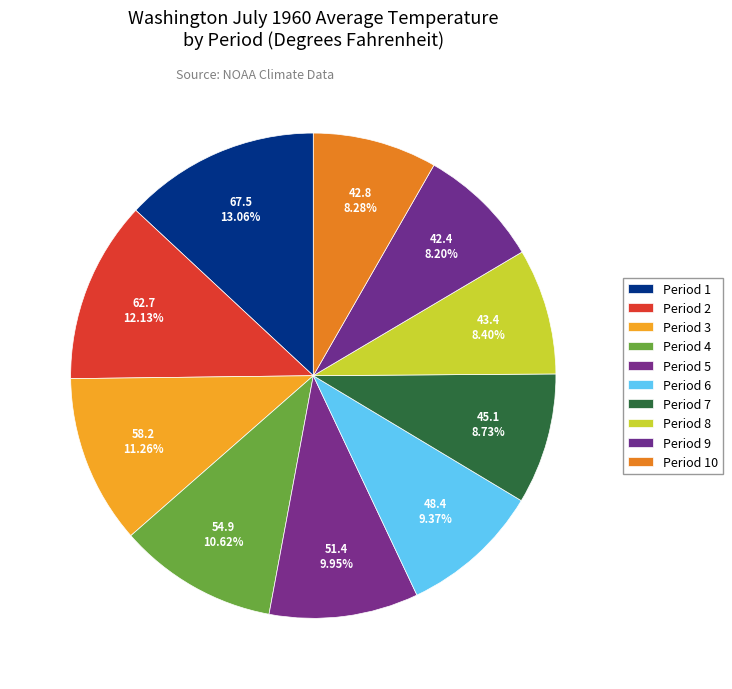

How many segments does this pie chart have?

10